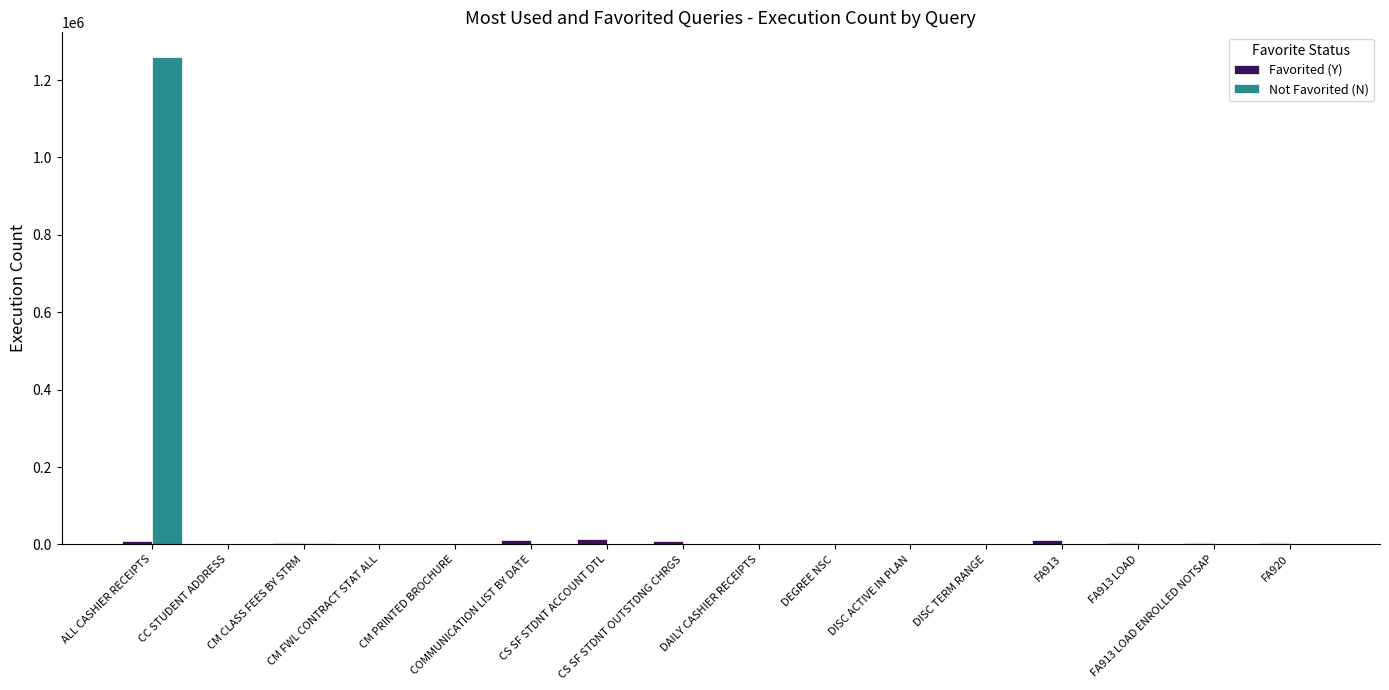

What is the sum of all Favorited (Y) values?

80606